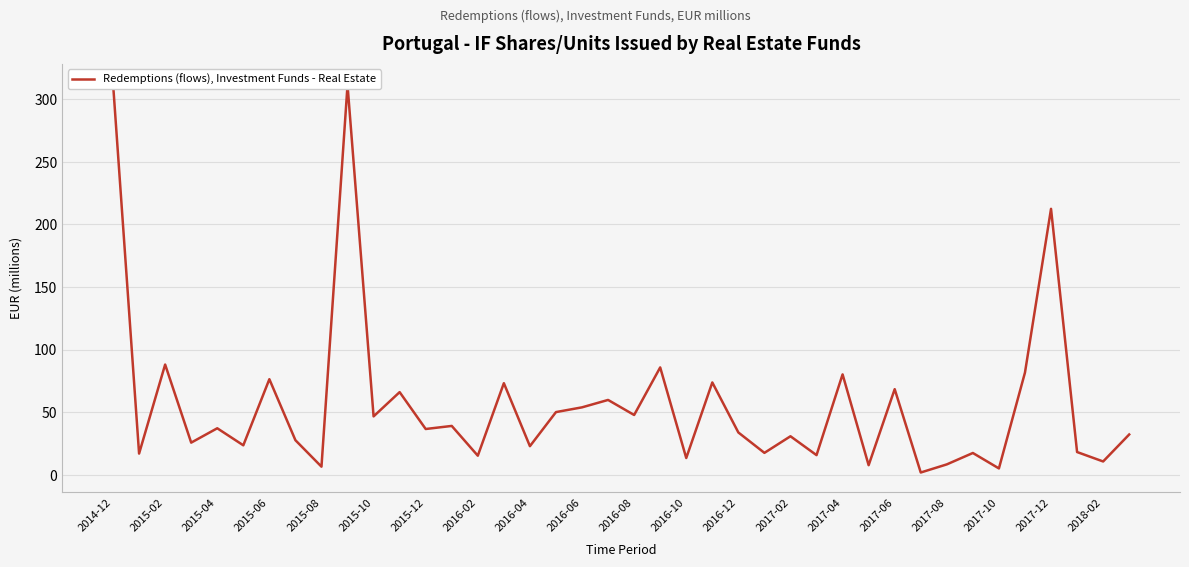

The value at 29 is 13.7. True or false?

False